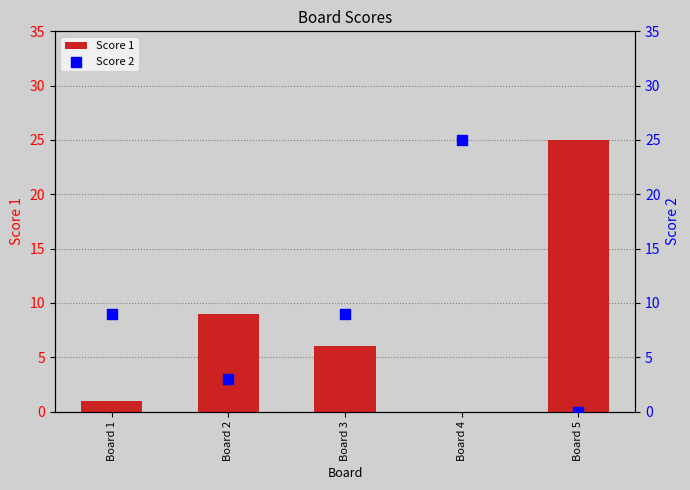

Which series has the largest total across all categories?

Score 2